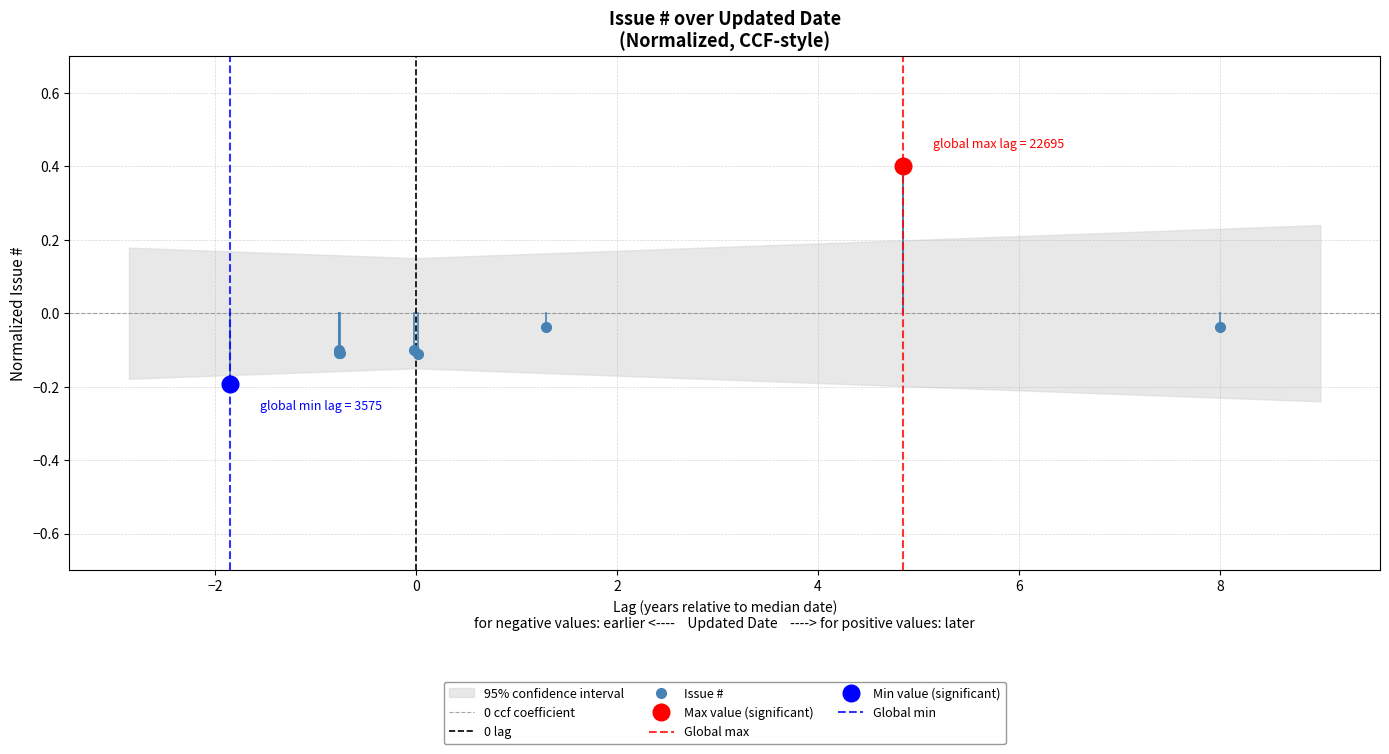

How many values in the 0 lag series are below 1?

1